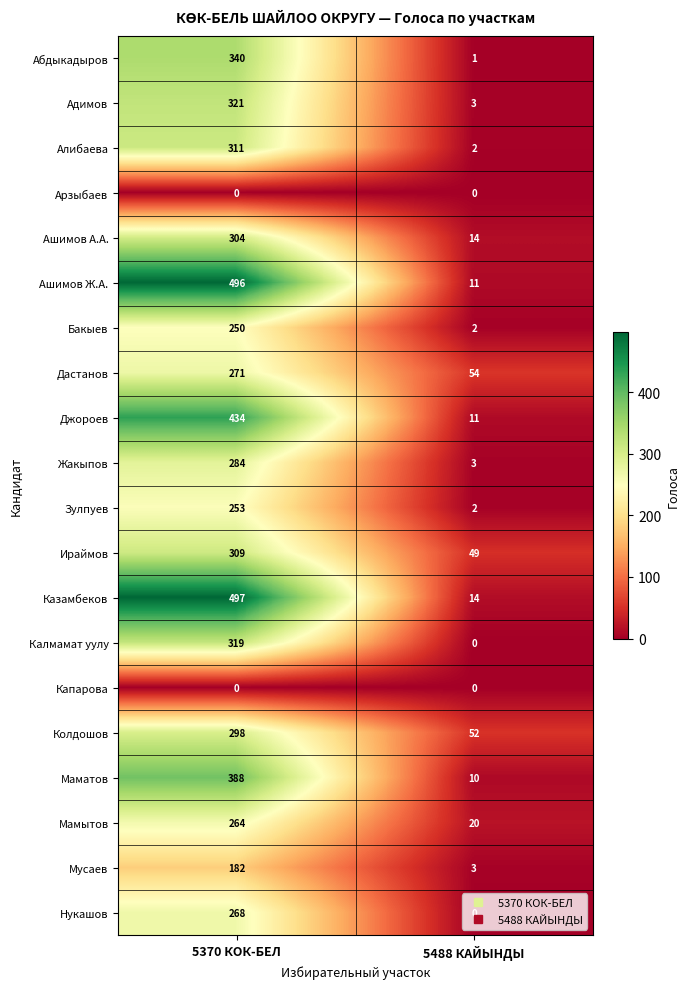

What is the difference between the highest and lowest values at 5370 КОК-БЕЛ?

497